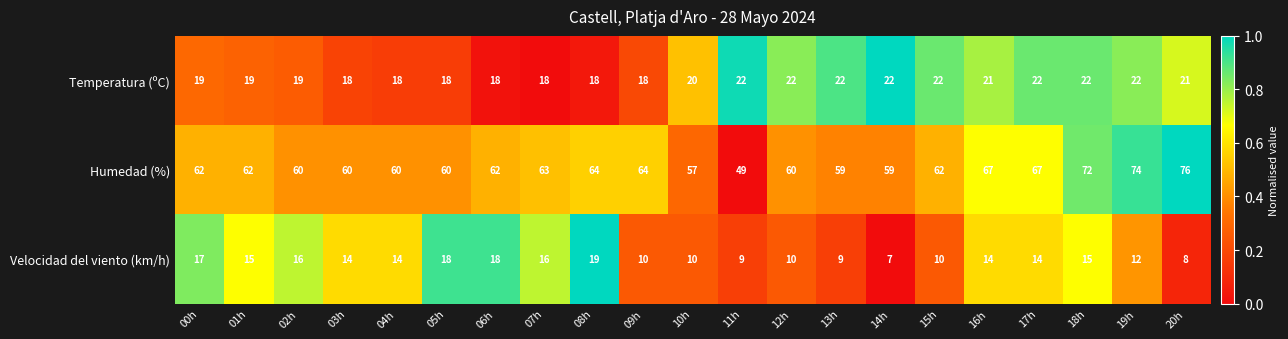

Rank the series by their maximum value, from lowest to highest.

Velocidad del viento (km/h), Temperatura (ºC), Humedad (%)